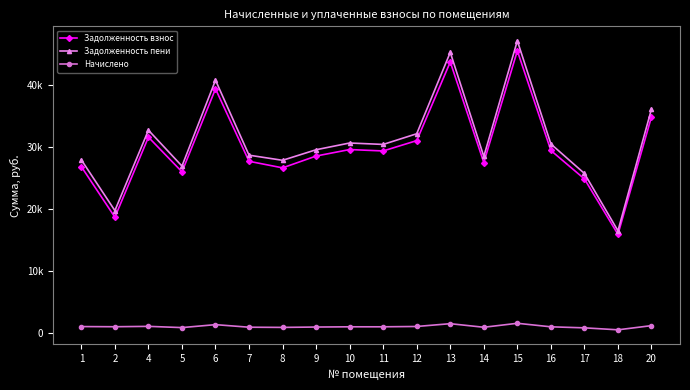

True or false: Начислено and Задолженность пени intersect in this chart.

False